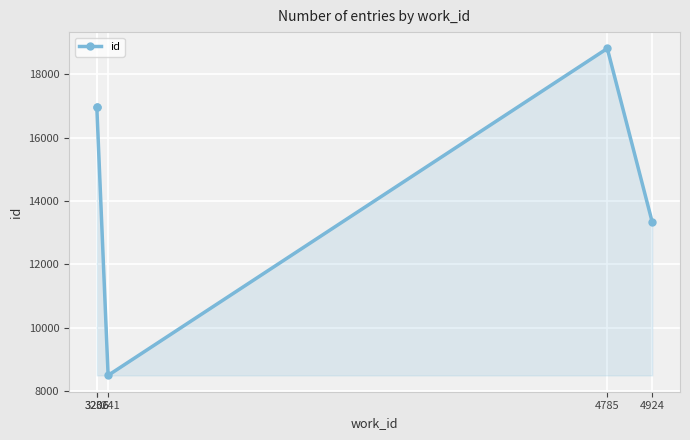

What is the approximate value at 4924?

13333